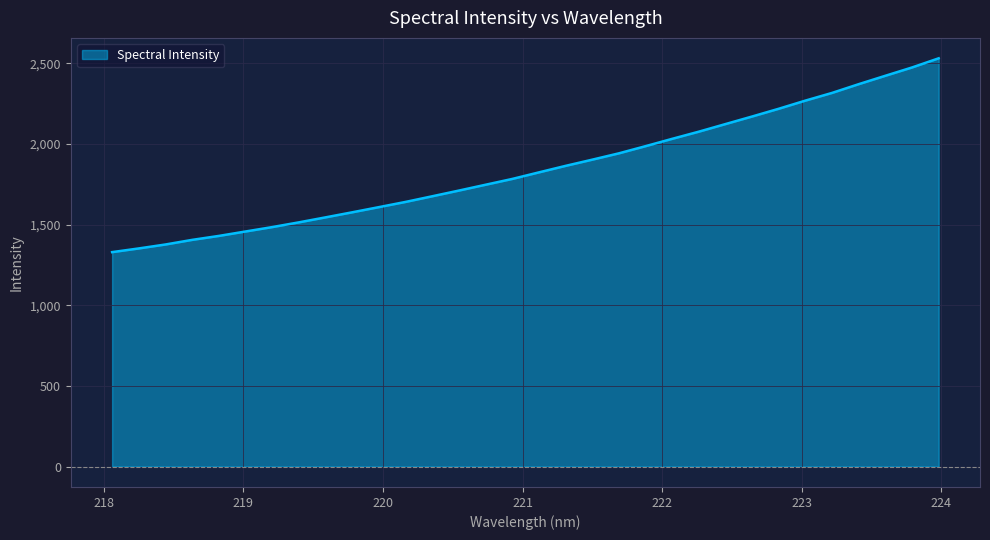

What is the greatest value displayed?

2530.4